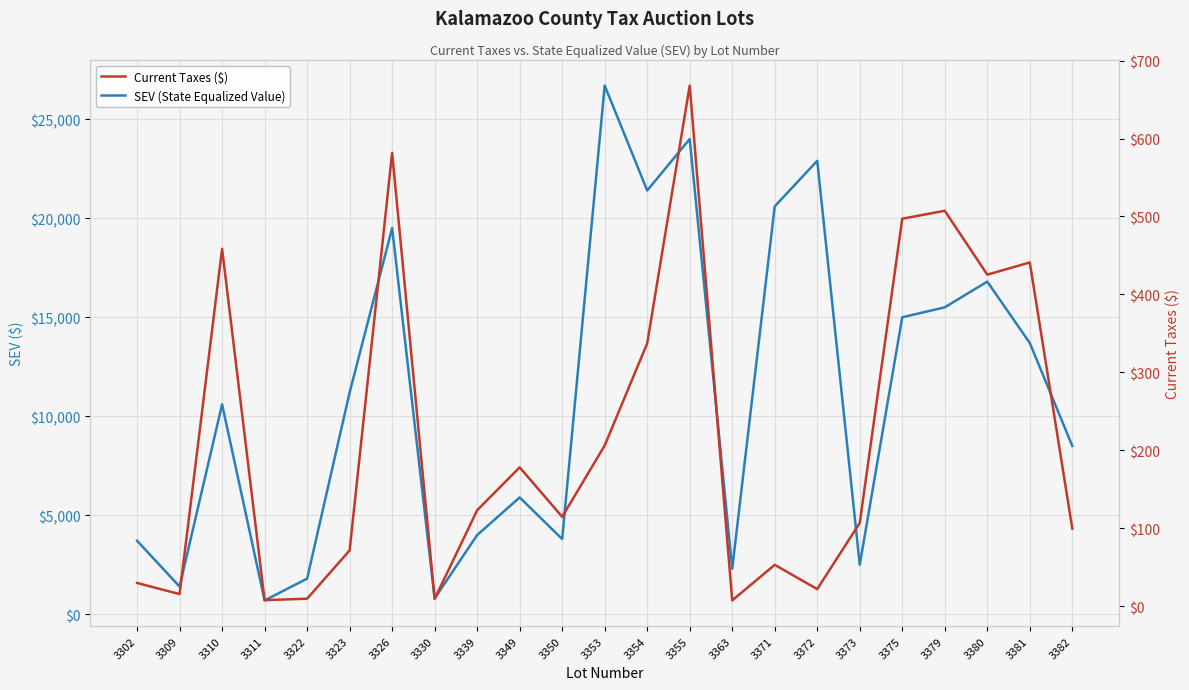

Where is the first local minimum for SEV (State Equalized Value)?

3309